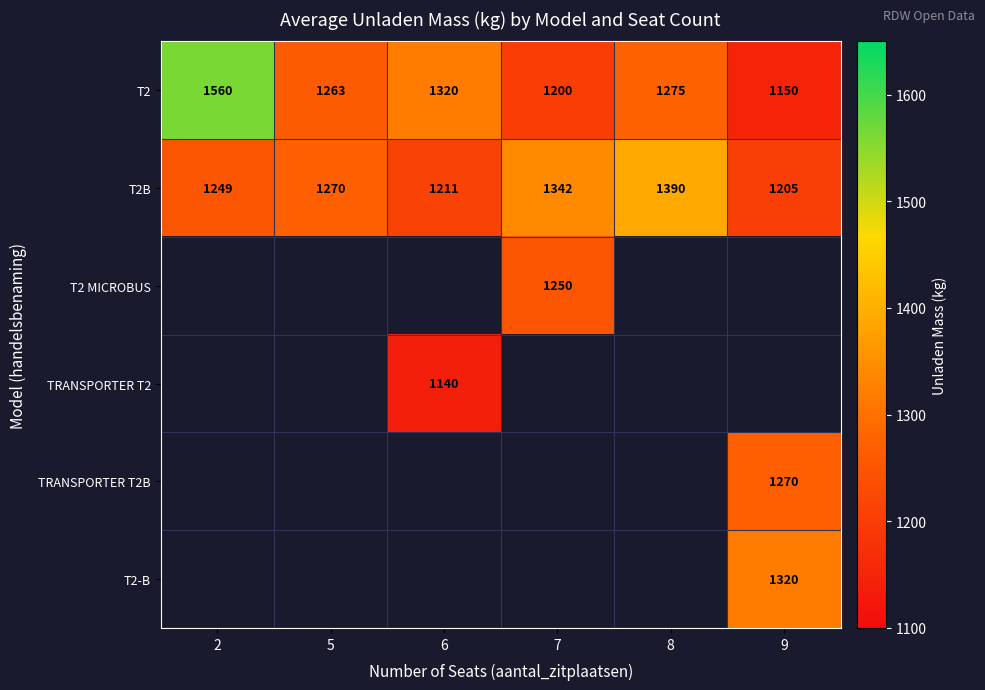

Rank the categories by T2 value from highest to lowest.

2, 6, 8, 5, 7, 9